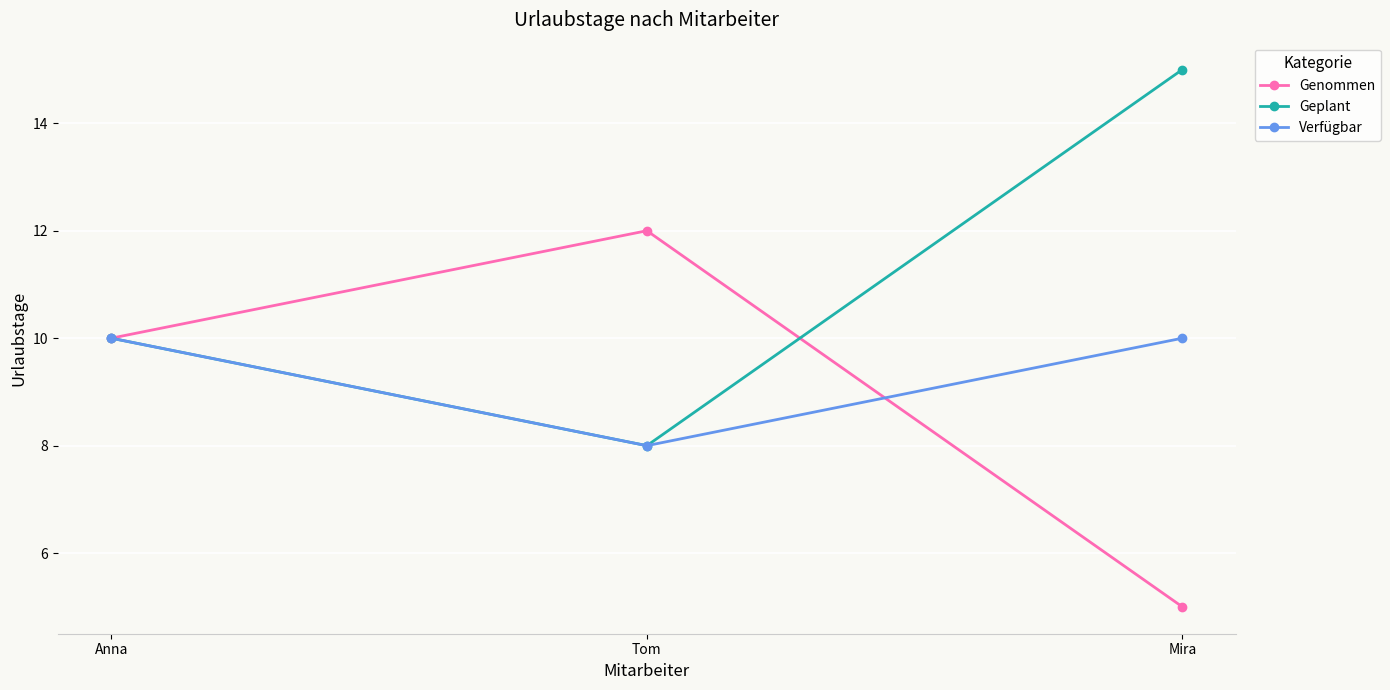

Where is Genommen nearest to the value 8?

Anna